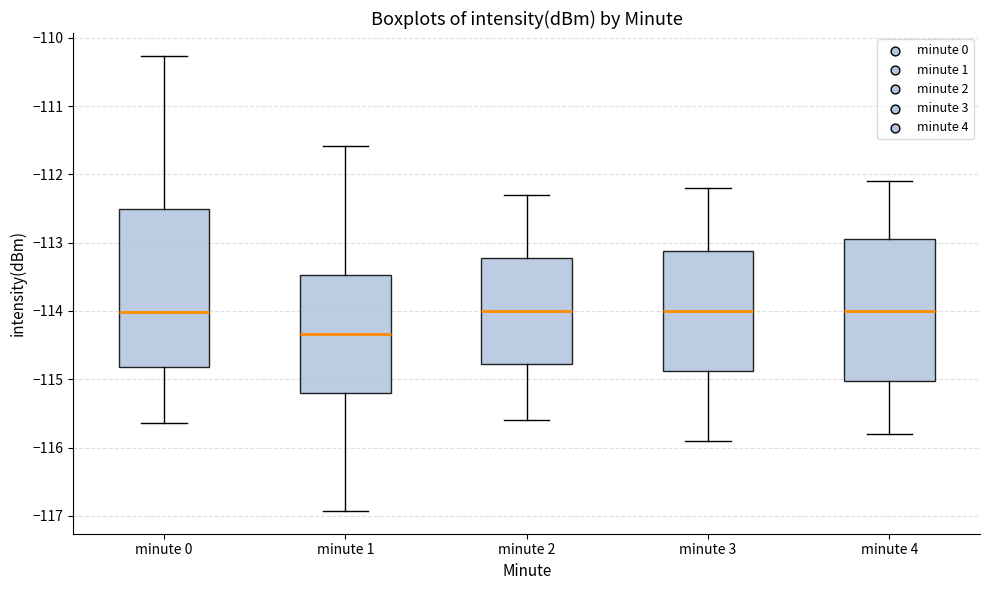

Which box has the lowest median line?

minute 1